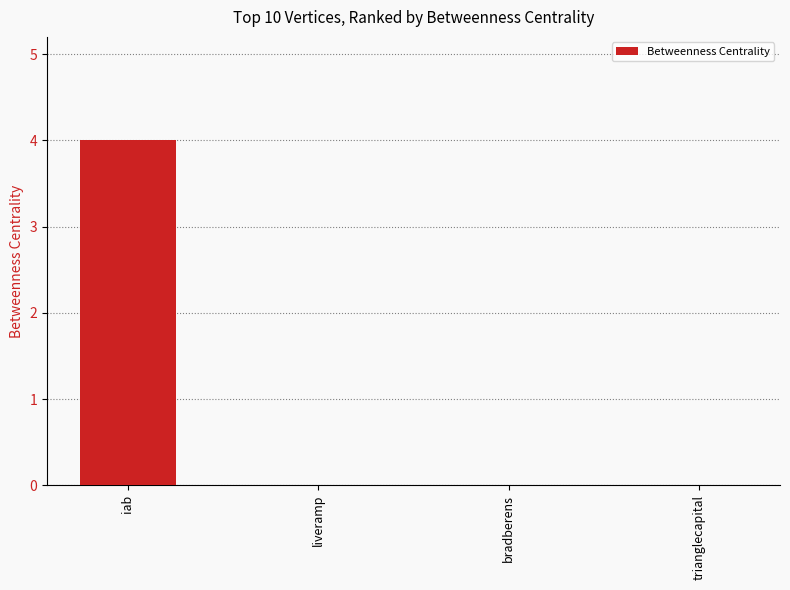

Count the number of categories in the chart.

4